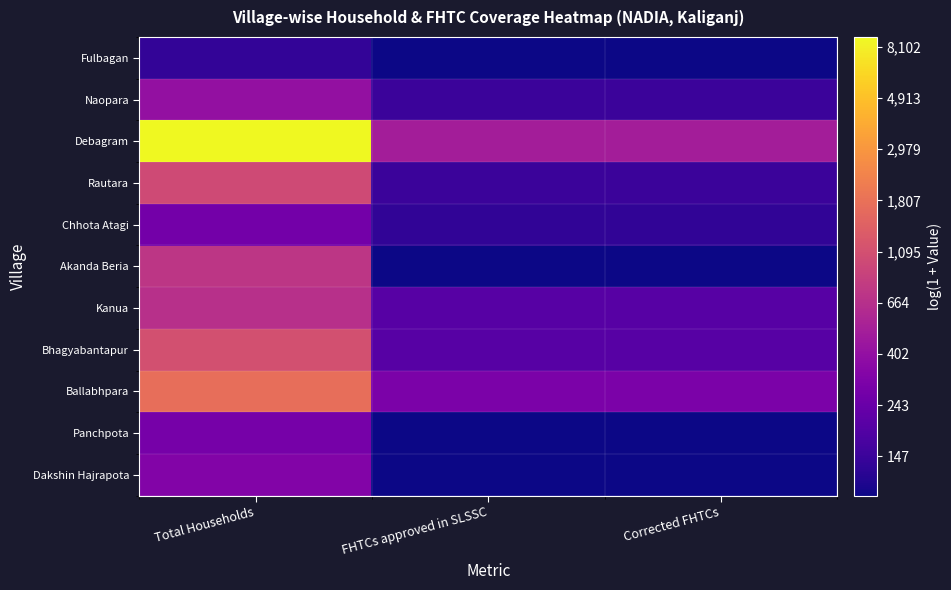

Rank the series by their maximum value, from highest to lowest.

Debagram, Ballabhpara, Bhagyabantapur, Rautara, Akanda Beria, Kanua, Naopara, Dakshin Hajrapota, Panchpota, Chhota Atagi, Fulbagan